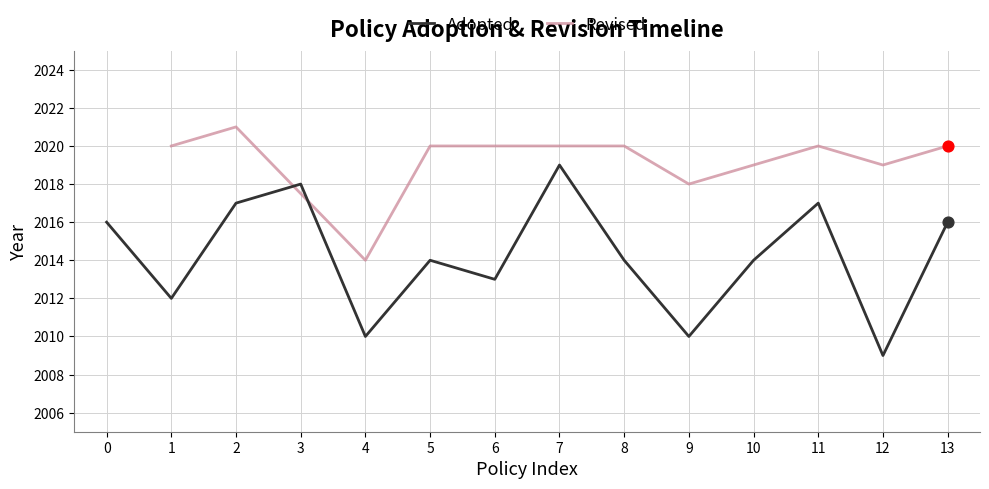

The Adopted series shows 2013 at 6. True or false?

True